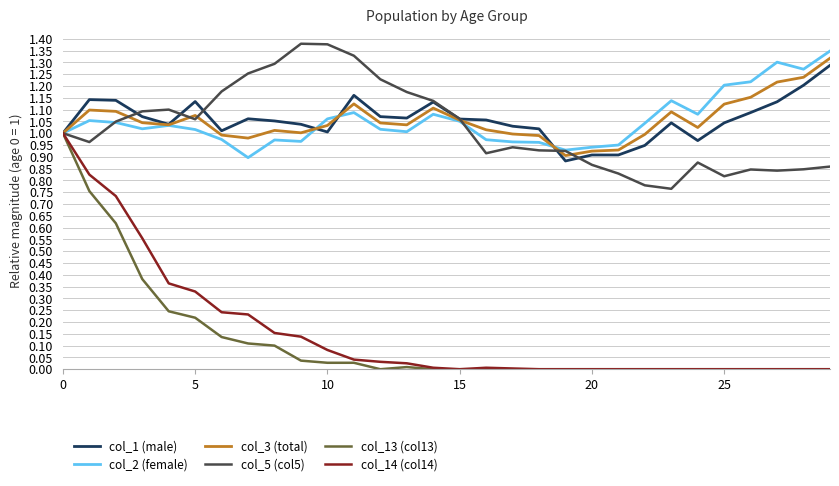

Which series has the widest spread of values?

col_13 (col13)